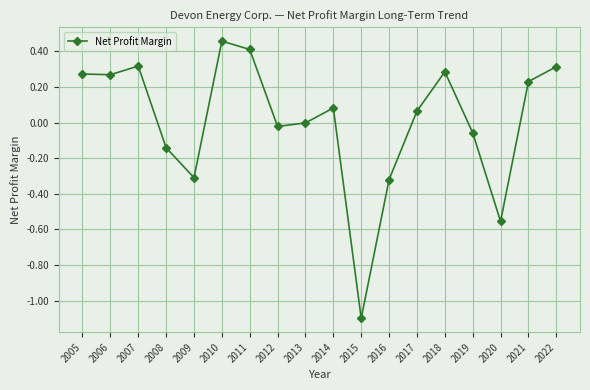

Is it true that the value at 2016 is -0.3?

True